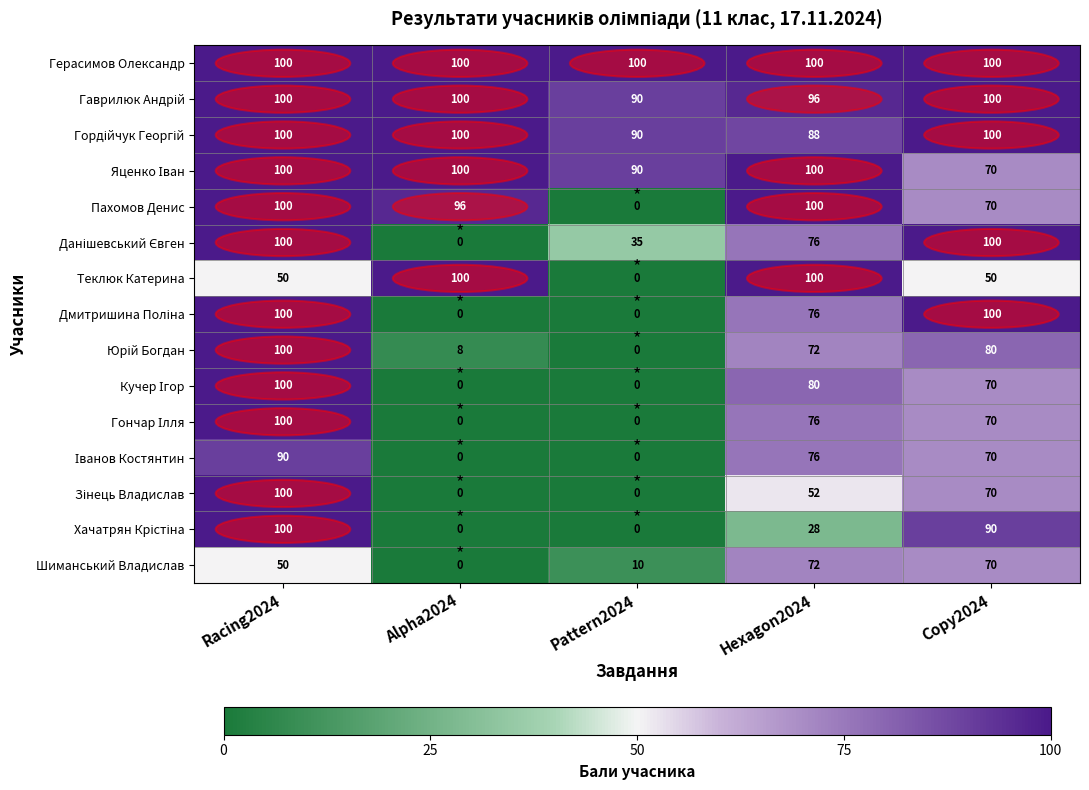

What is the maximum value shown in the chart?

100